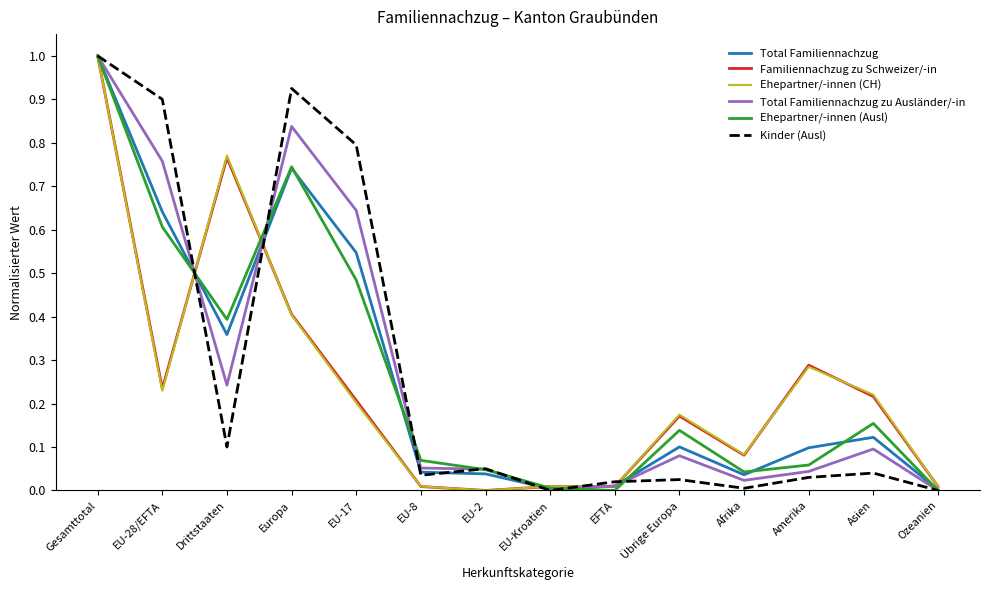

Is this an area chart (filled region under the line)?

No